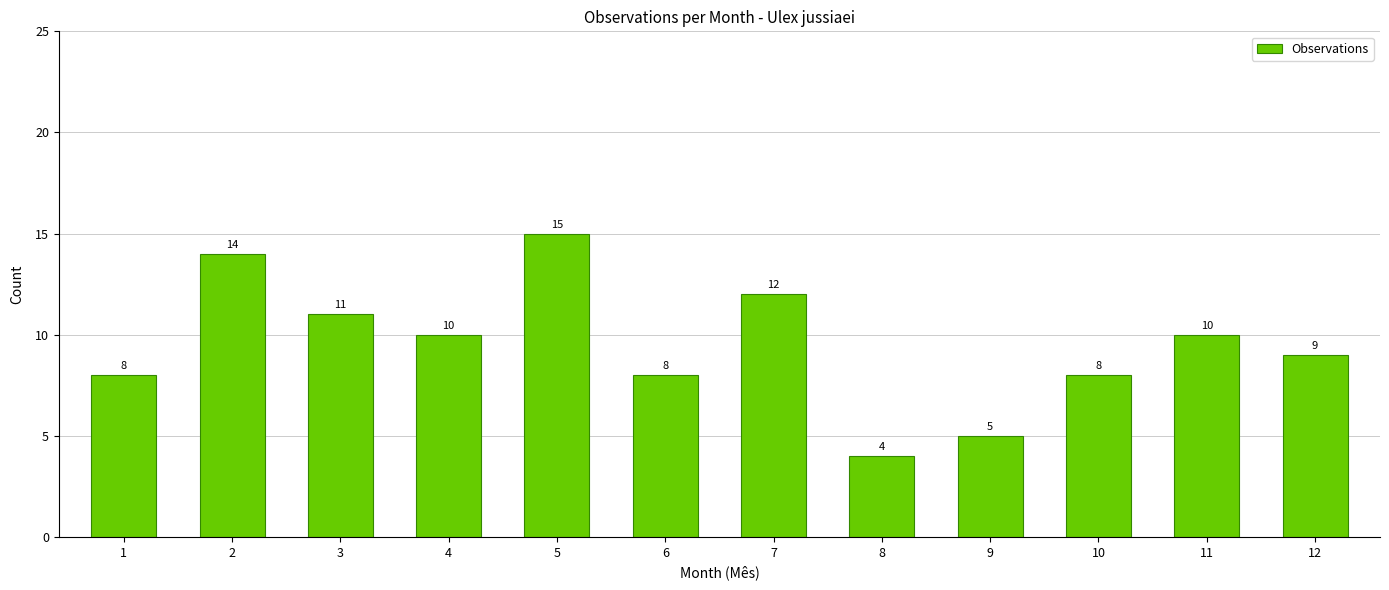

Is it true that the value at 5 is 22?

False